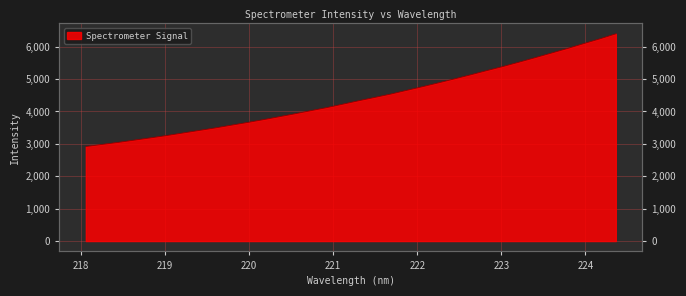

Between 221.6902 and 223.5987, which is larger?

223.5987